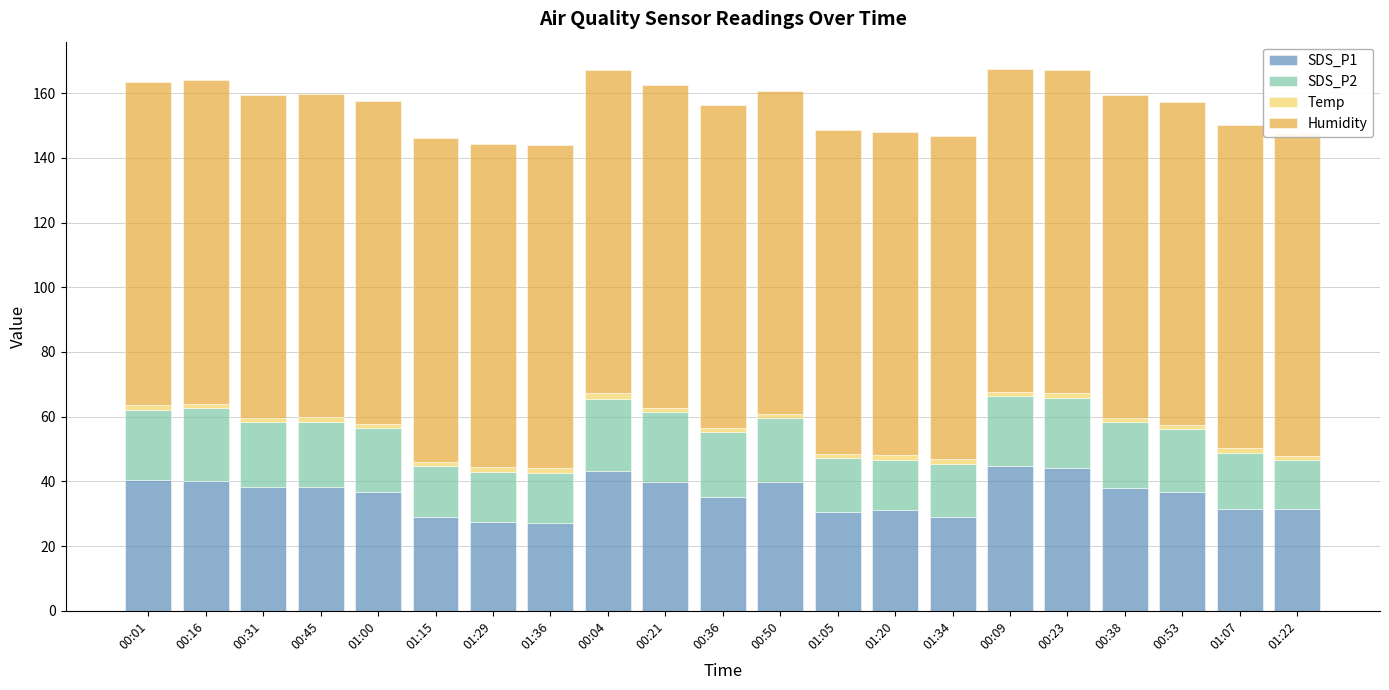

Reading left to right, transcribe all the data shown in this chart.

SDS_P1: 00:01=40.5	00:16=40.2	00:31=38.2	00:45=38.3	01:00=36.8	01:15=29.0	01:29=27.4	01:36=27.1	00:04=43.1	00:21=39.8	00:36=35.2	00:50=39.7	01:05=30.4	01:20=31.3	01:34=29.1	00:09=44.8	00:23=44.3	00:38=38.0	00:53=36.6	01:07=31.6	01:22=31.5
SDS_P2: 00:01=21.7	00:16=22.5	00:31=20.1	00:45=20.2	01:00=19.5	01:15=15.7	01:29=15.6	01:36=15.5	00:04=22.5	00:21=21.6	00:36=20.2	00:50=19.9	01:05=16.8	01:20=15.3	01:34=16.1	00:09=21.5	00:23=21.6	00:38=20.2	00:53=19.5	01:07=17.3	01:22=15.0
Temp: 00:01=1.4	00:16=1.3	00:31=1.2	00:45=1.3	01:00=1.4	01:15=1.4	01:29=1.4	01:36=1.6	00:04=1.8	00:21=1.3	00:36=1.2	00:50=1.3	01:05=1.4	01:20=1.5	01:34=1.6	00:09=1.3	00:23=1.3	00:38=1.3	00:53=1.4	01:07=1.4	01:22=1.4
Humidity: 00:01=99.9	00:16=99.9	00:31=99.9	00:45=99.9	01:00=99.9	01:15=99.9	01:29=99.9	01:36=99.9	00:04=99.9	00:21=99.9	00:36=99.9	00:50=99.9	01:05=99.9	01:20=99.9	01:34=99.9	00:09=99.9	00:23=99.9	00:38=99.9	00:53=99.9	01:07=99.9	01:22=99.9